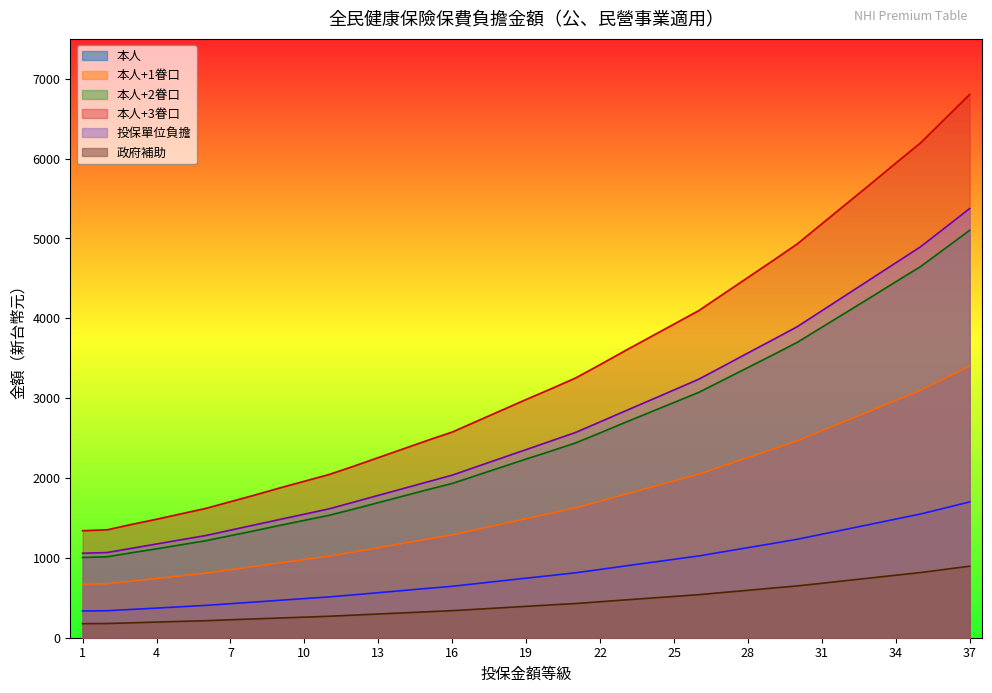

Does the chart display data point markers on the line(s)?

No